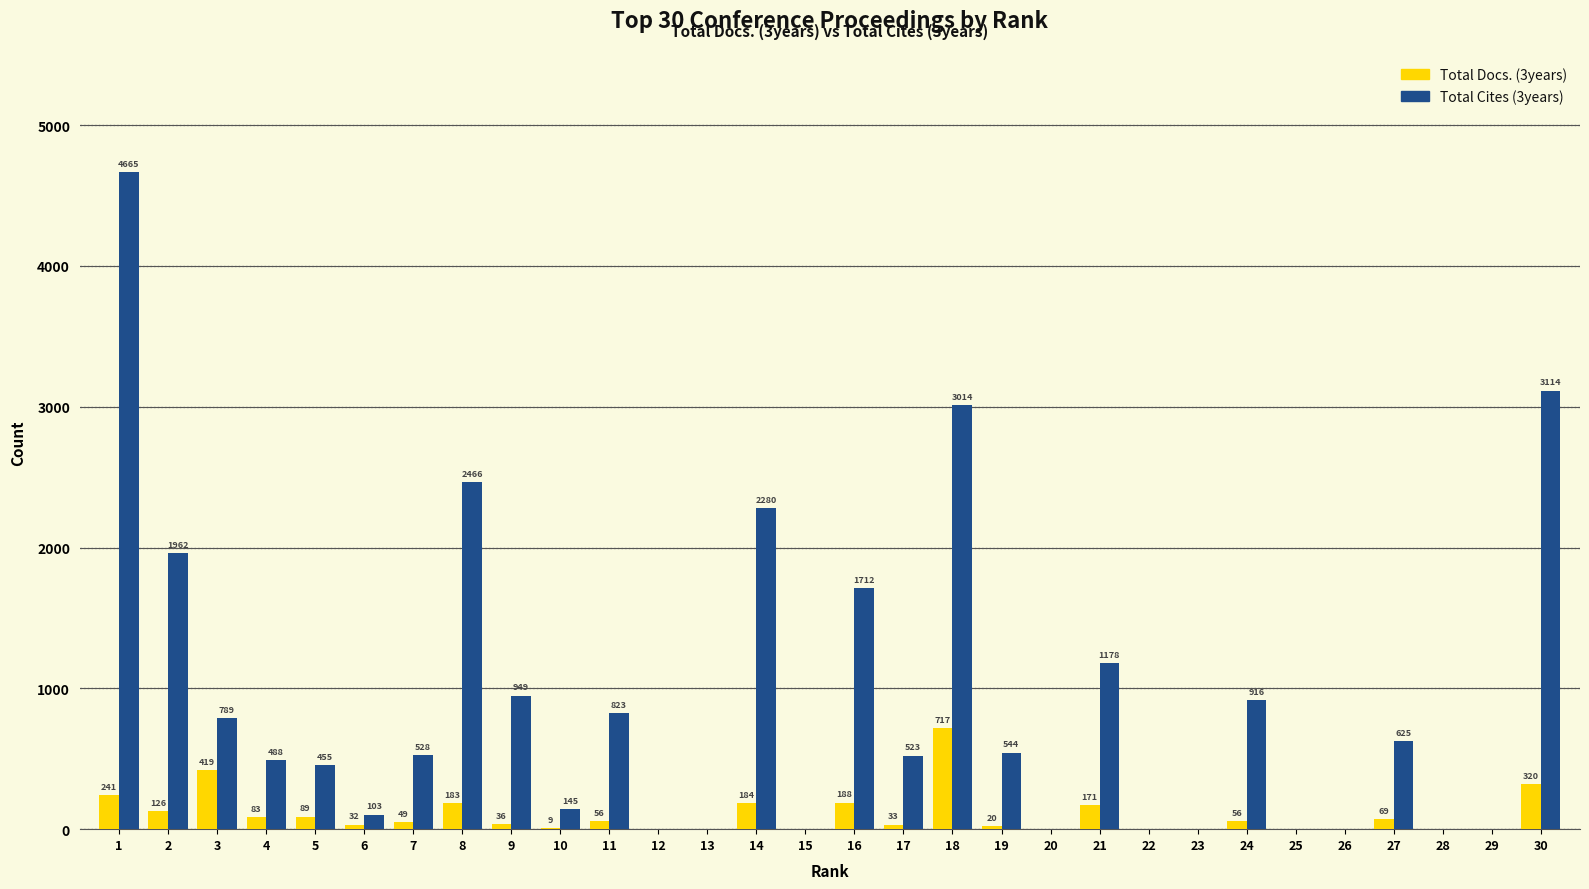

How many groups of bars are there?

30